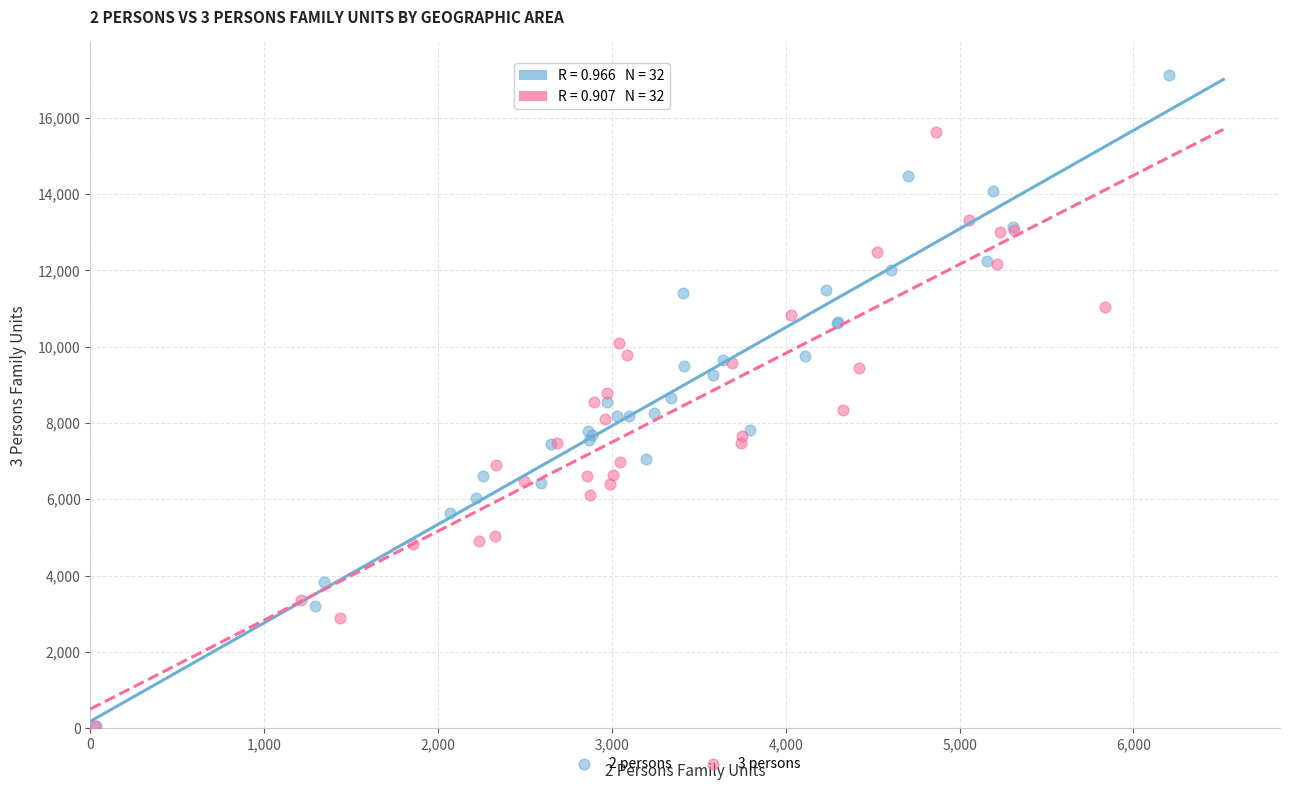

Which series contains the highest Y value?

2 persons